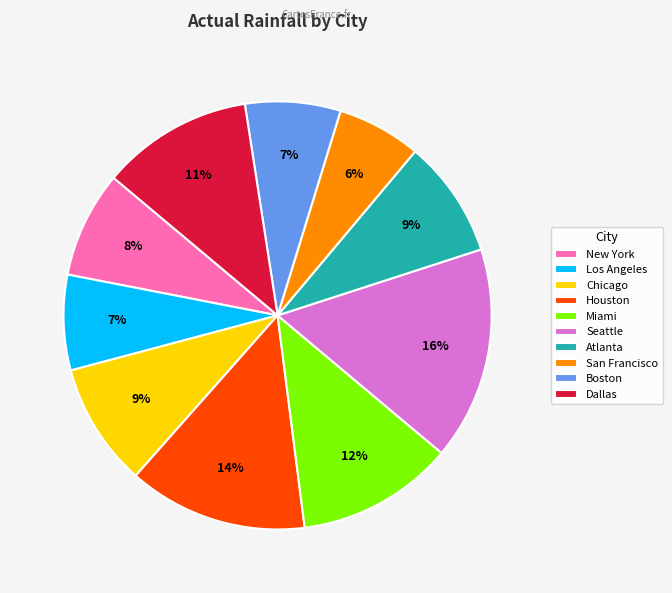

Does Atlanta account for over 50% of the chart?

No